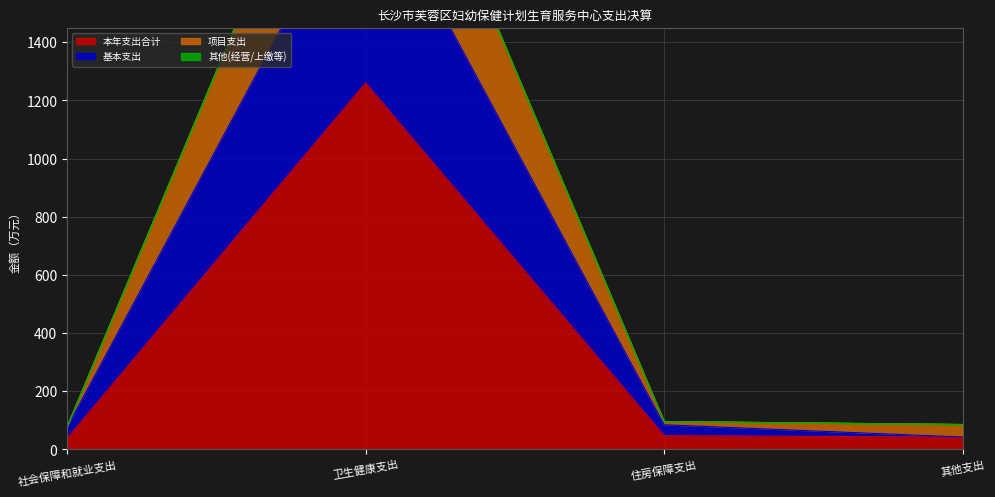

The 本年支出合计 series shows 47.8 at 住房保障支出. True or false?

True